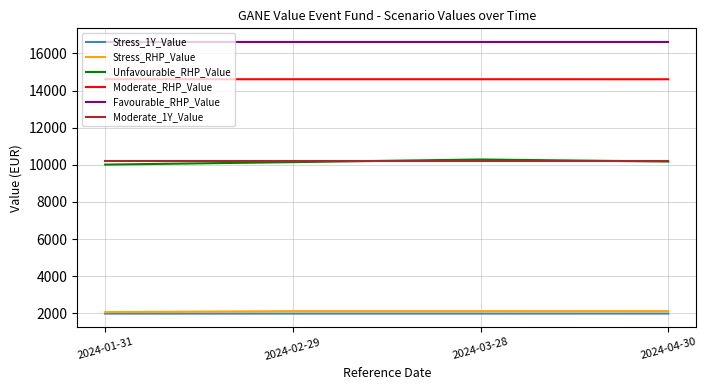

What is the total value across all series at 2024-01-31?

55505.6